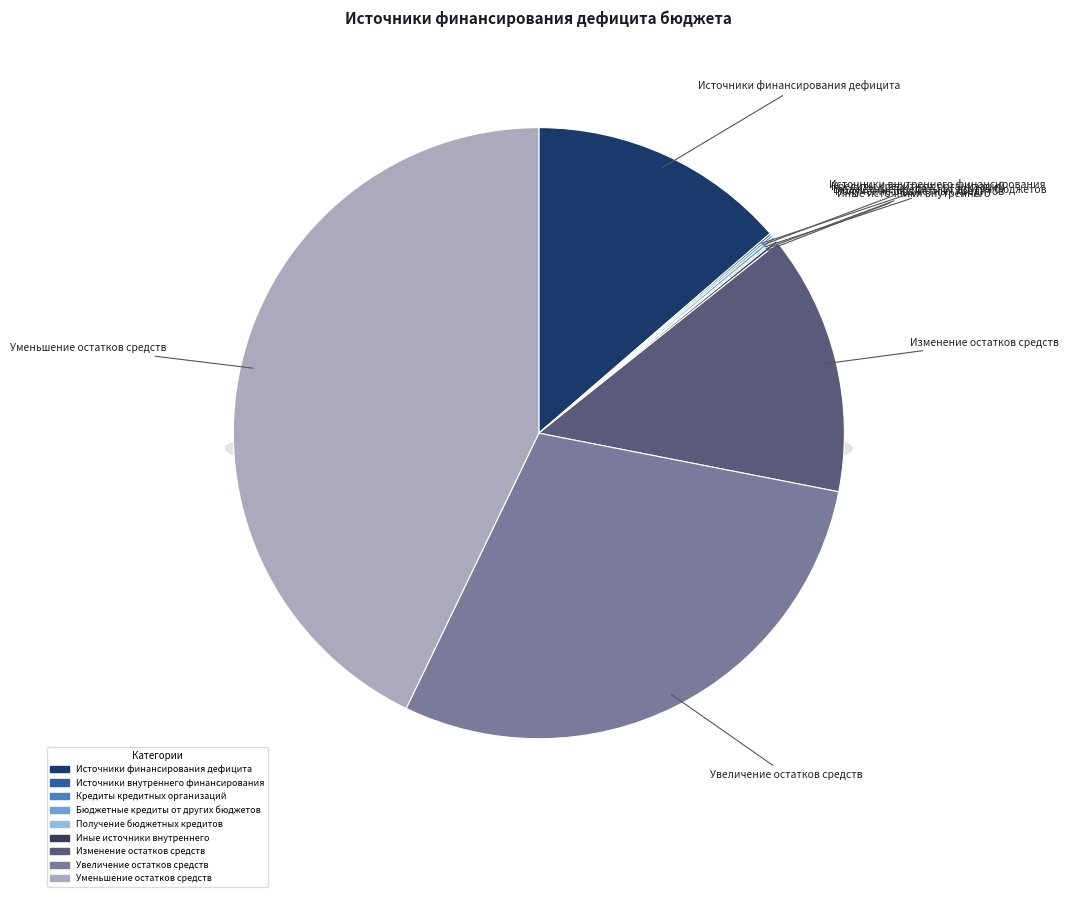

Approximately how many times larger is the value at уменьшение остатков средств compared to Кредиты кредитных организаций?

369.7